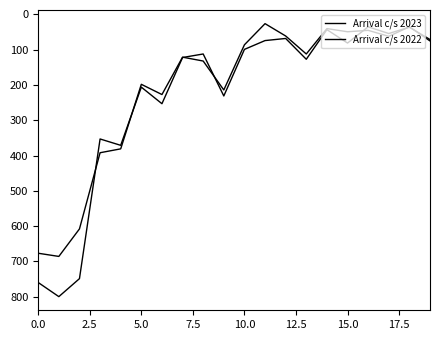

Rank the series by their average value, from highest to lowest.

Arrival c/s 2023, Arrival c/s 2022